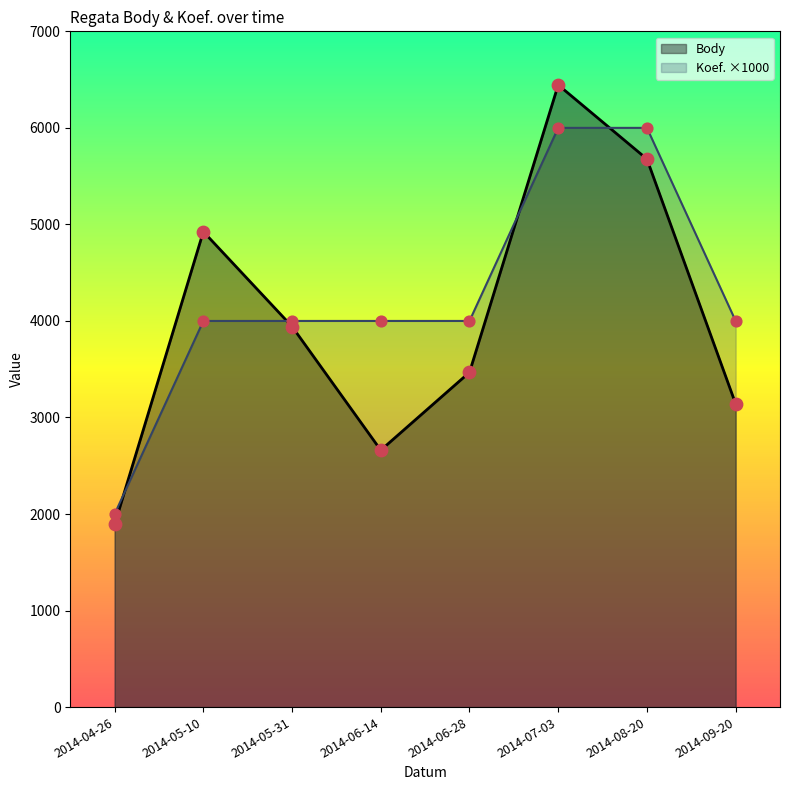

At which category is the sum across all series the highest?

2014-07-03